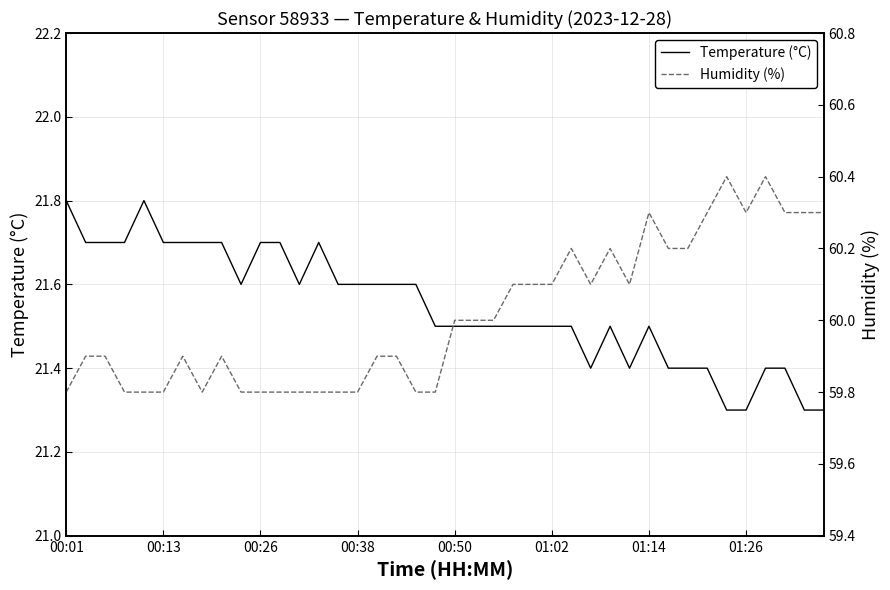

What is the value of the Humidity (%) point at the 7th from the left?

59.9